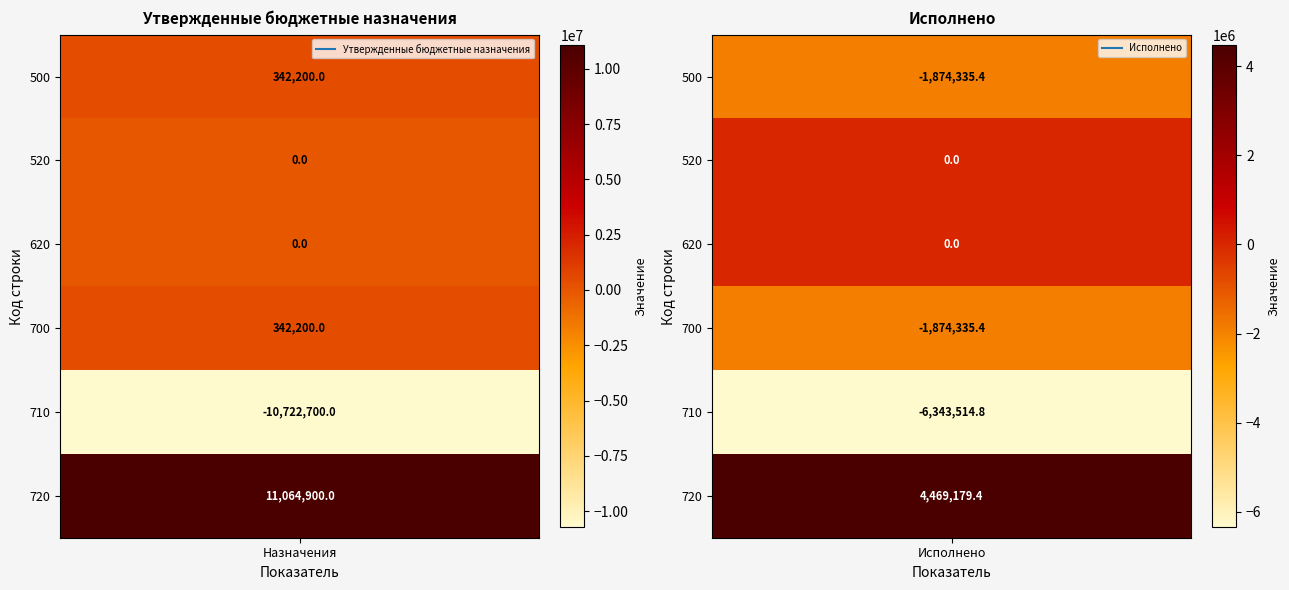

How many series are shown in this chart?

2